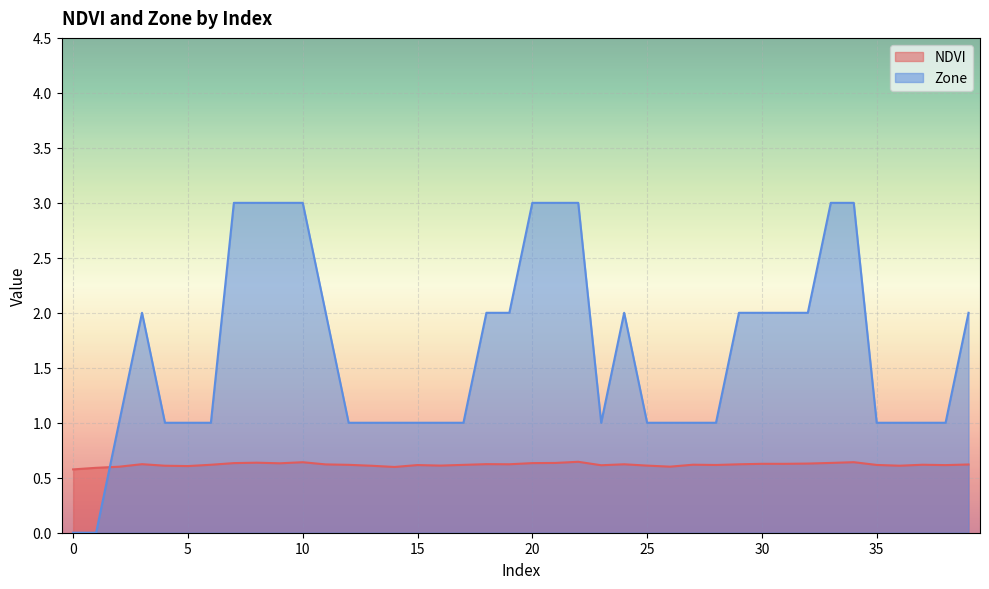

What is the value of the Zone point at the 21st from the left?

3.0